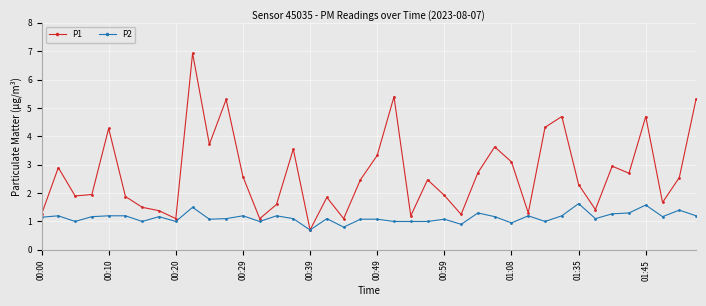

What is the average value of the P2 series?

1.1